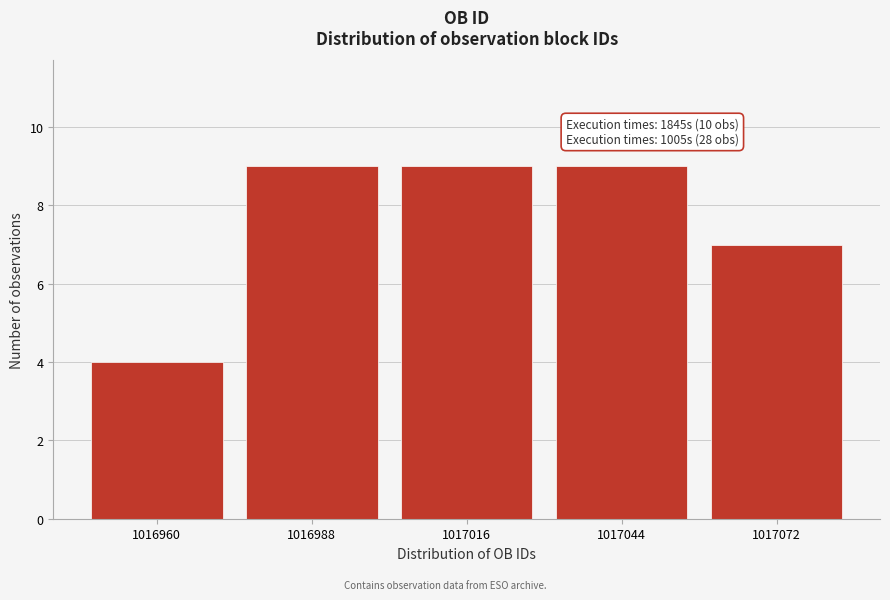

Reading left to right, extract all data points from this chart.

4	9	9	9	7